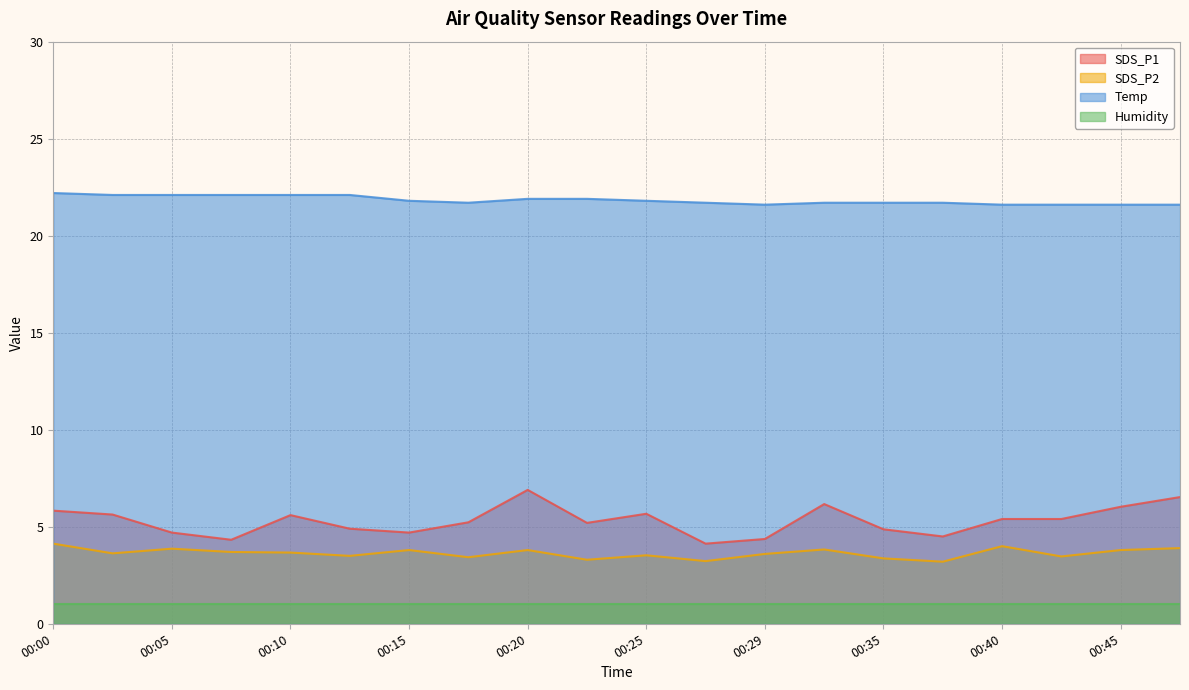

Between 00:25 and 00:32, which series saw the biggest shift?

SDS_P1